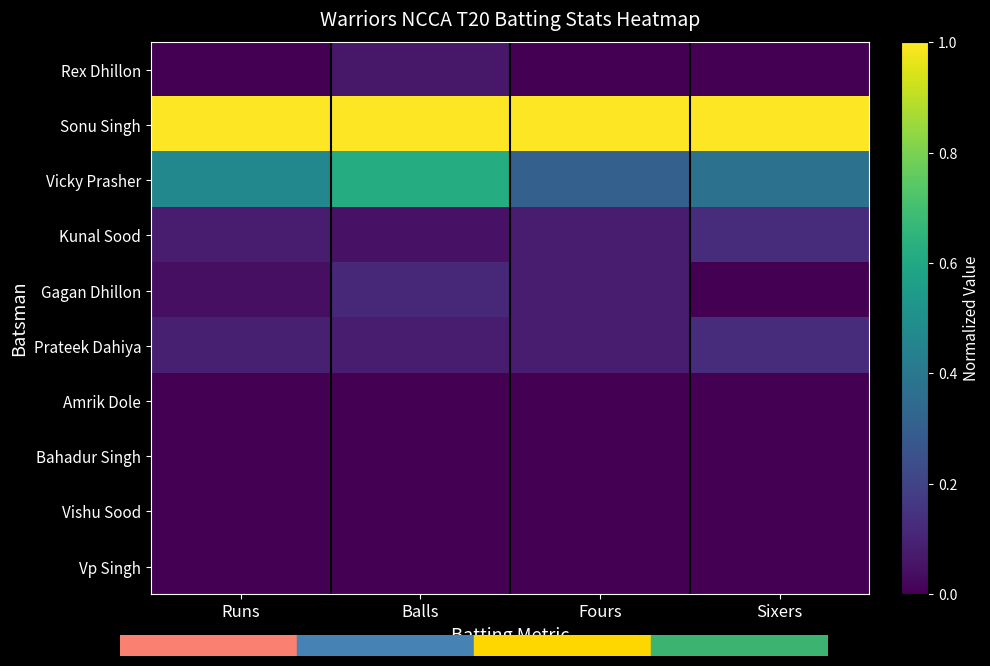

Rank the series by their maximum value, from highest to lowest.

Sonu Singh, Vicky Prasher, Kunal Sood, Prateek Dahiya, Gagan Dhillon, Rex Dhillon, Amrik Dole, Bahadur Singh, Vishu Sood, Vp Singh